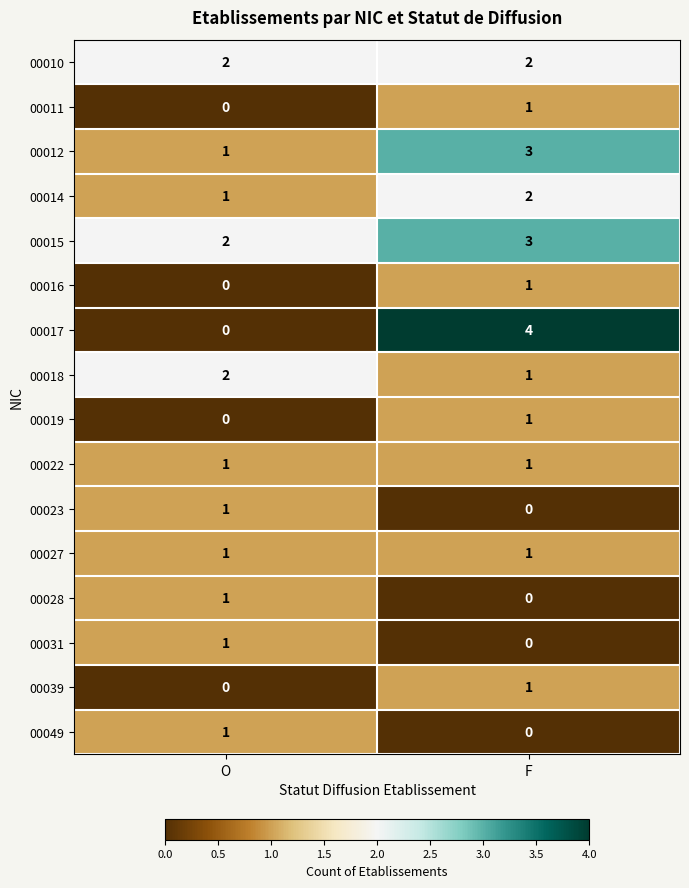

What is the difference between the highest and lowest values at F?

4